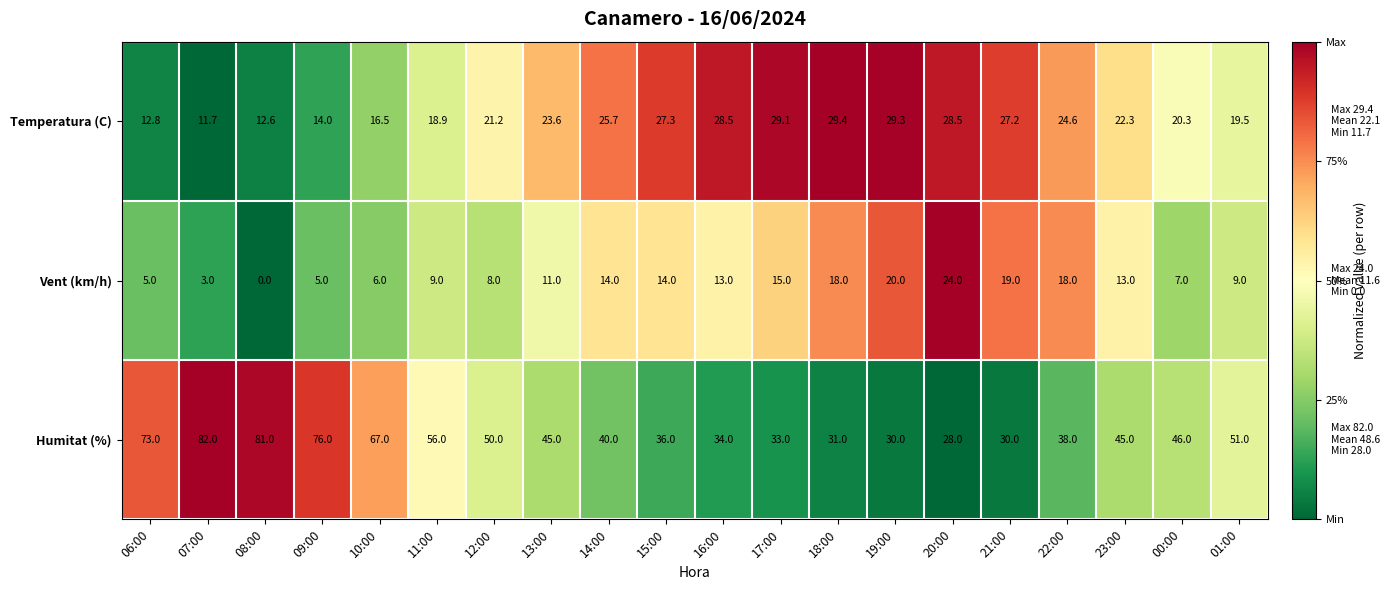

Rank the series by their average value, from highest to lowest.

Humitat (%), Temperatura (C), Vent (km/h)